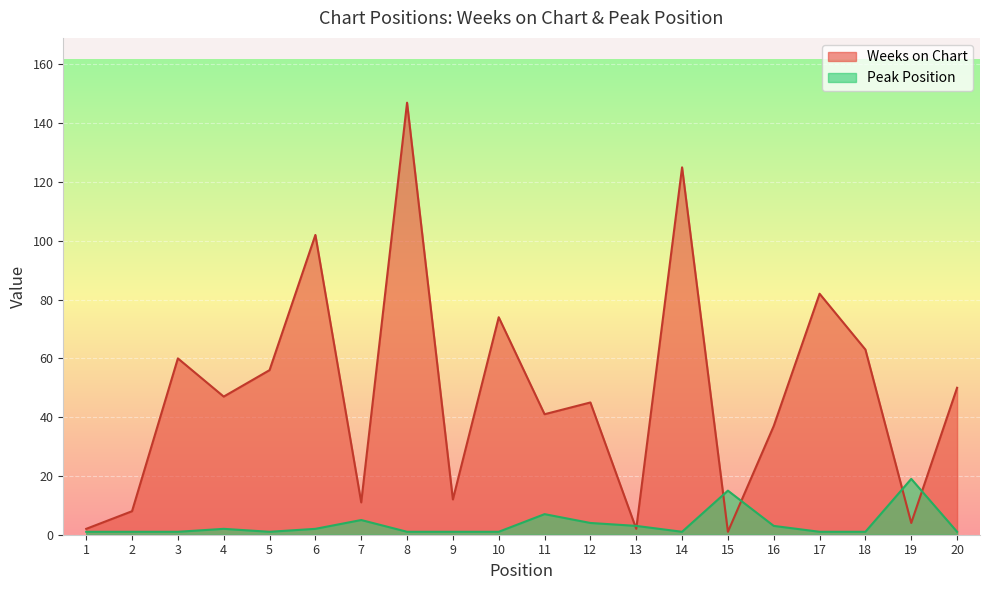

Does the chart display data point markers on the line(s)?

No